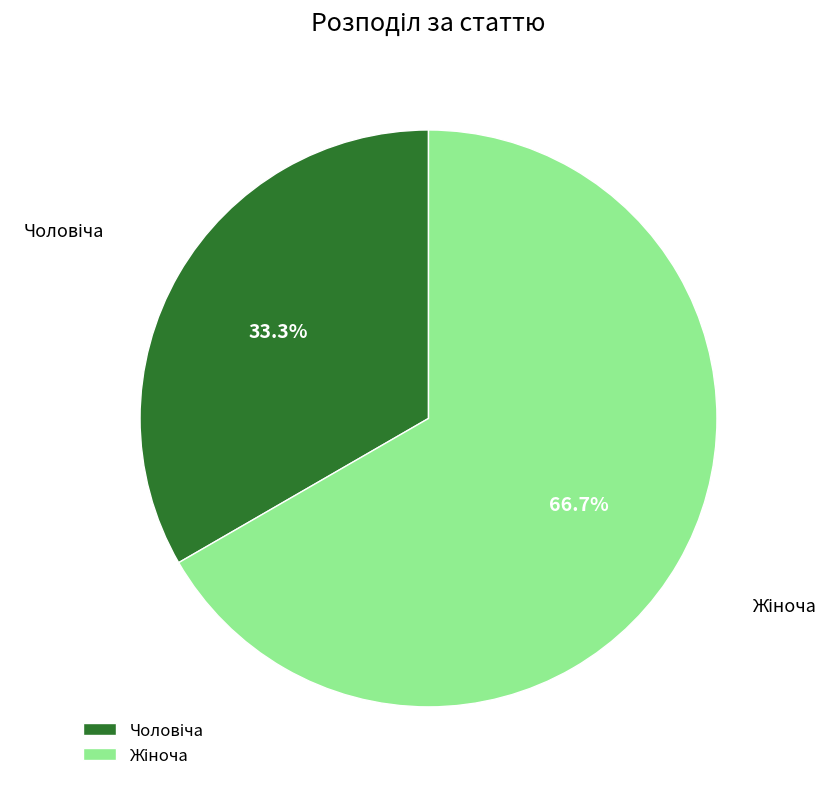

Does any single category account for the majority?

Yes